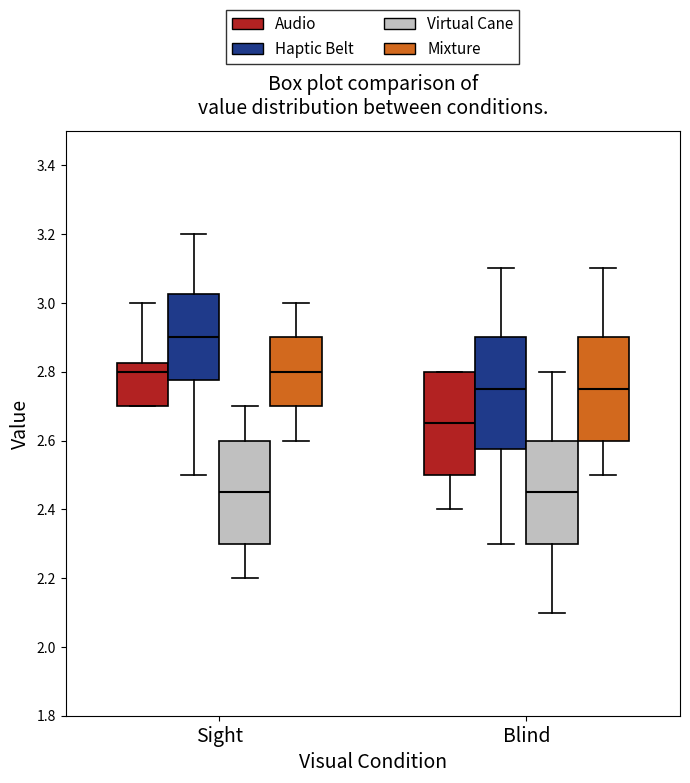

Comparing the boxes themselves (not the whiskers), which one is the tallest?

Blind (Haptic Belt)